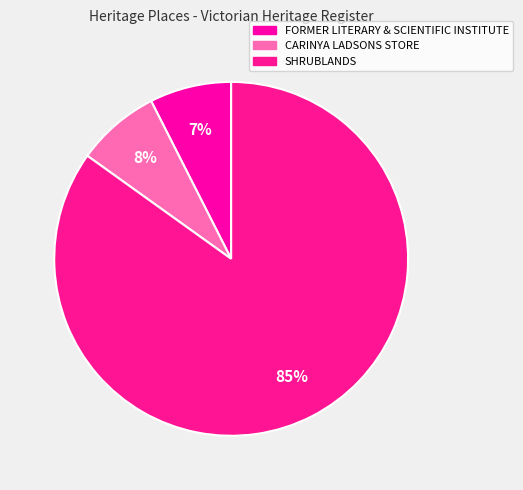

Which slice is the smallest?

FORMER LITERARY & SCIENTIFIC INSTITUTE